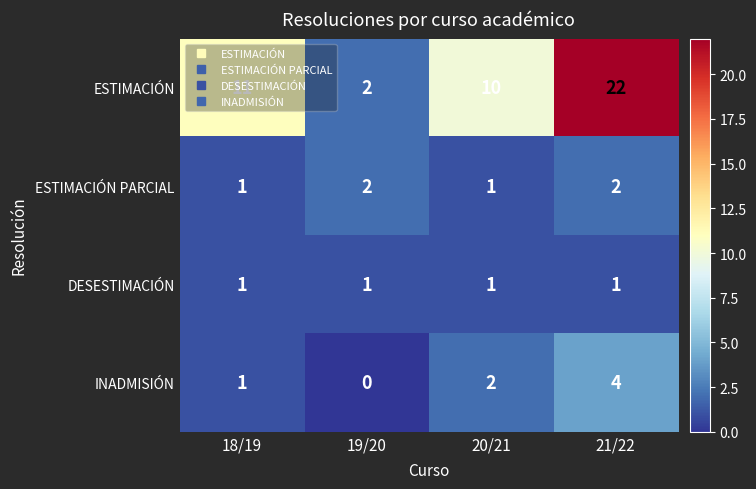

Which series has the largest total across all categories?

ESTIMACIÓN